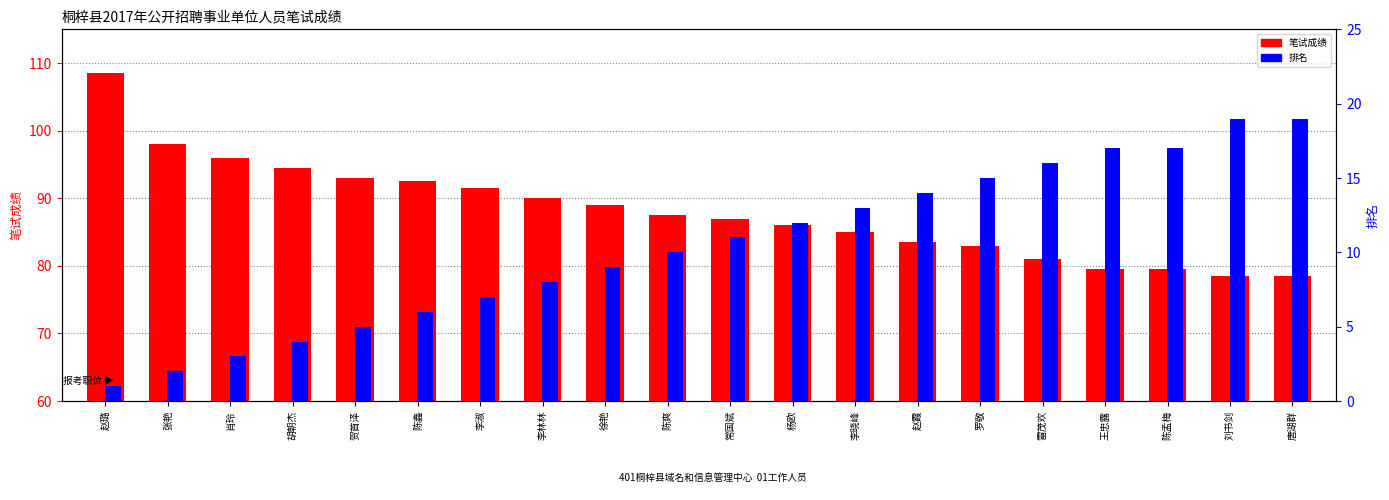

How many bars are there in each group?

2